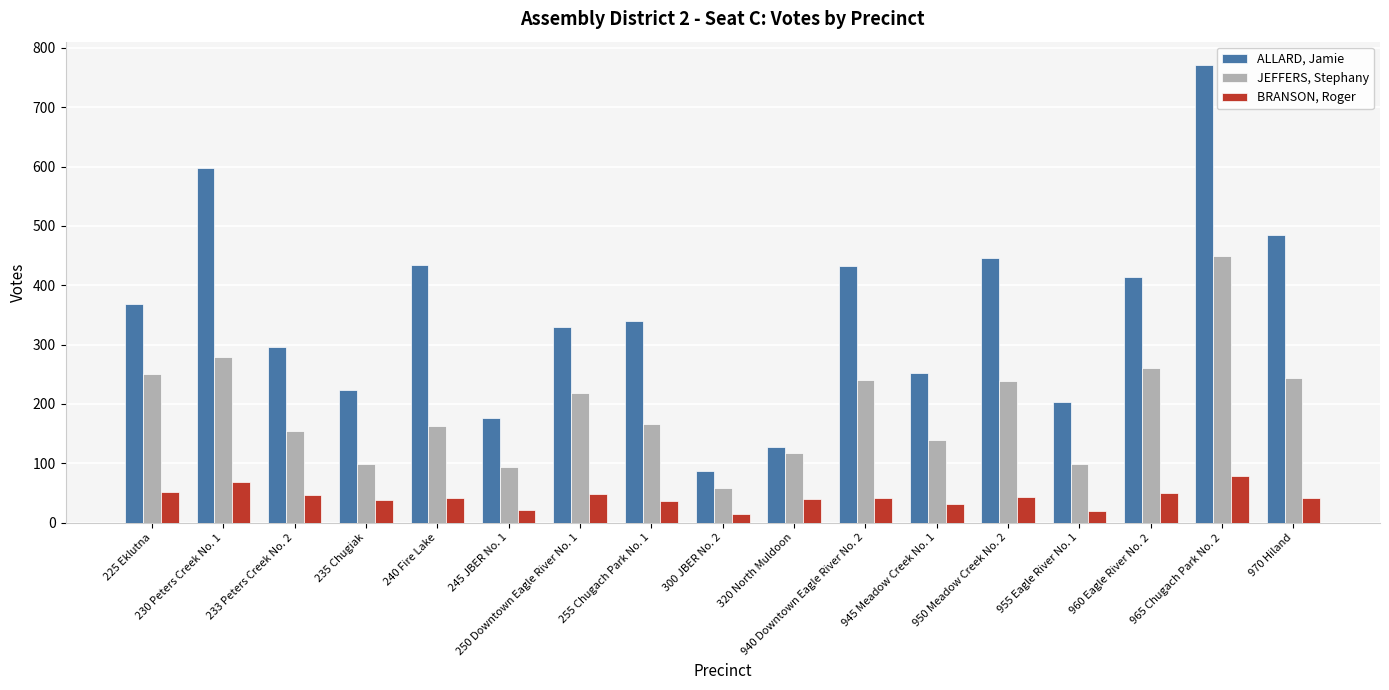

Rank the series by their maximum value, from highest to lowest.

ALLARD, Jamie, JEFFERS, Stephany, BRANSON, Roger